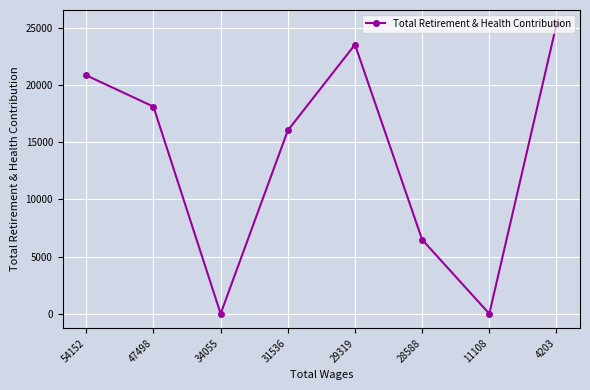

Where is the first local maximum?

29319